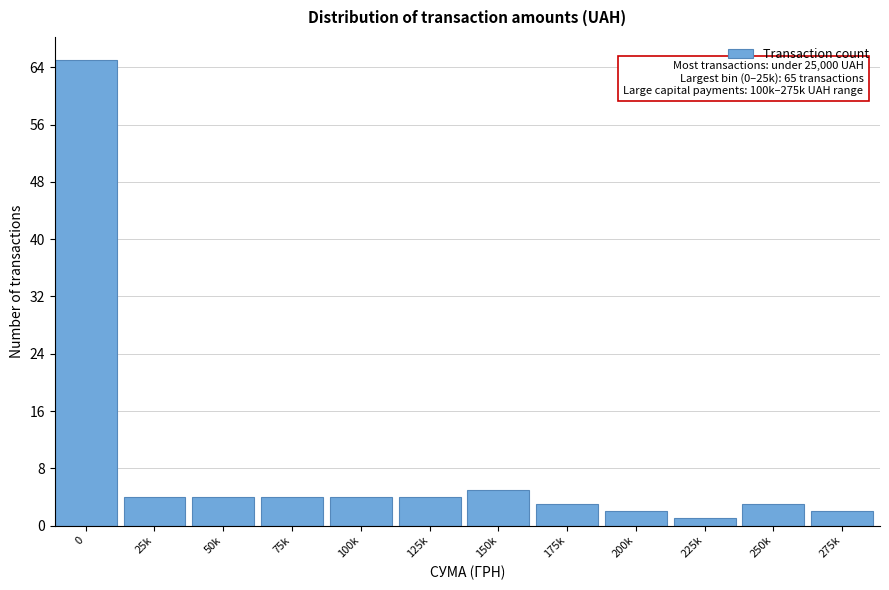

Reading left to right, what are all the values shown in this chart?

65	4	4	4	4	4	5	3	2	1	3	2